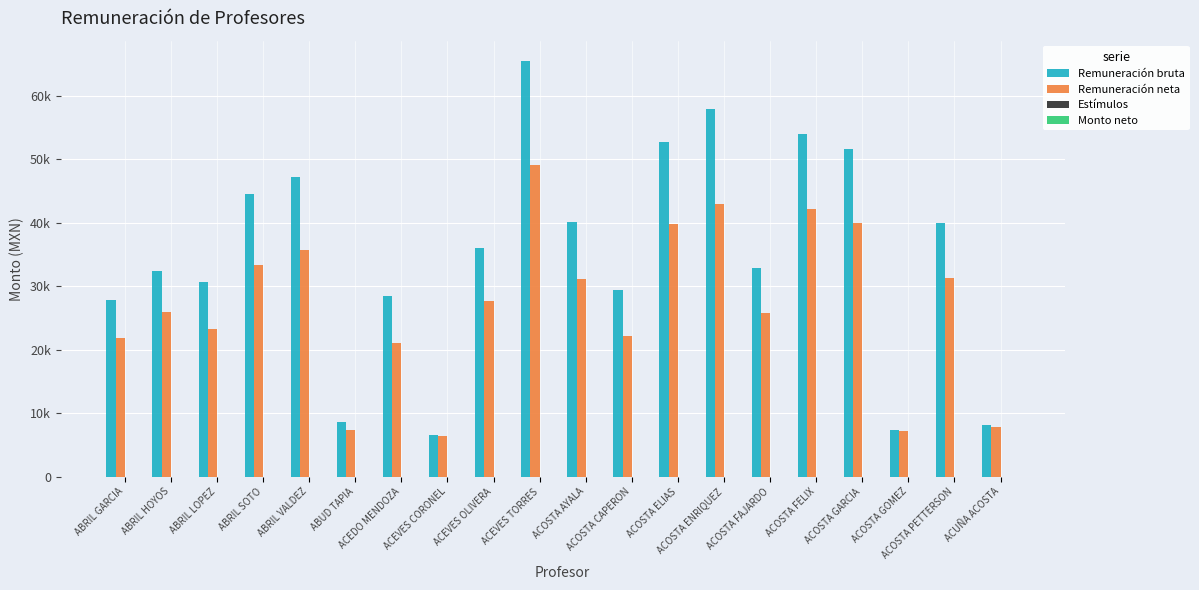

Are the bars horizontal?

No